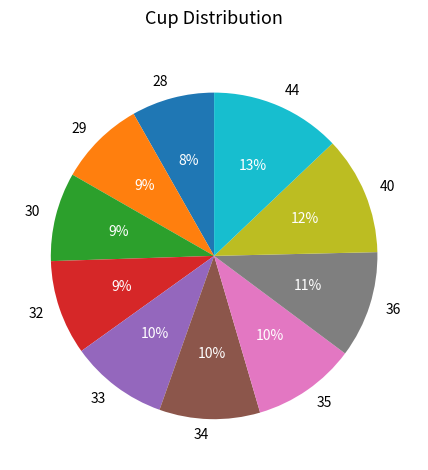

Between 36 and 40, which is larger?

40